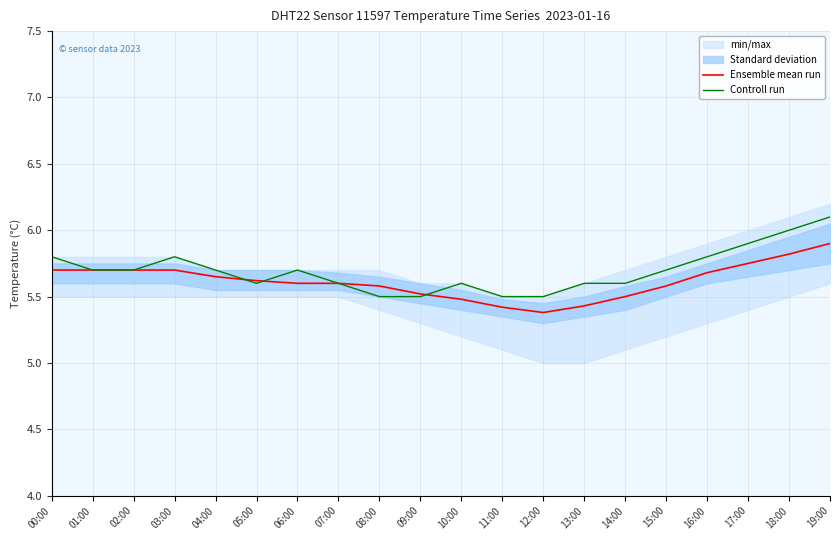

List the series in order of their peak value, highest first.

Controll run, Ensemble mean run